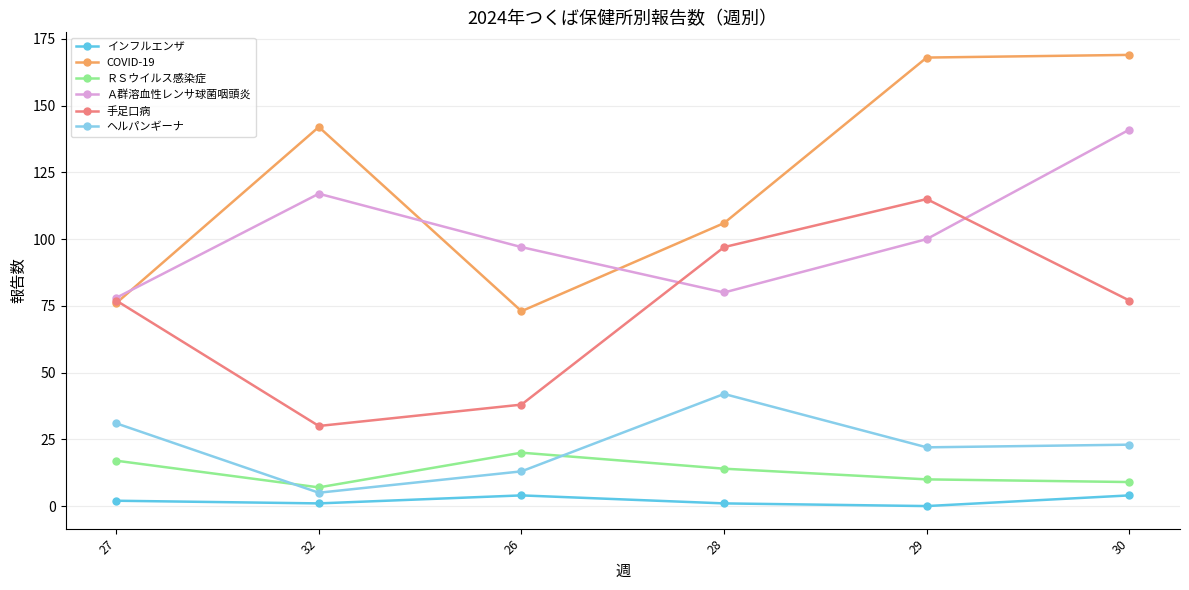

Rank the series by their maximum value, from highest to lowest.

COVID-19, Ａ群溶血性レンサ球菌咽頭炎, 手足口病, ヘルパンギーナ, ＲＳウイルス感染症, インフルエンザ